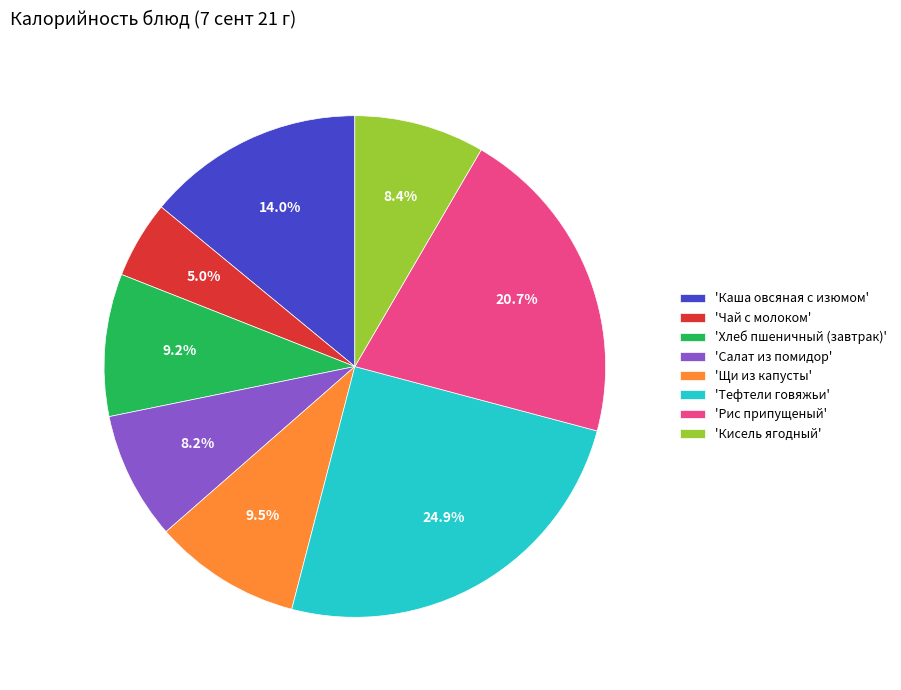

Count the number of slices in the pie.

8